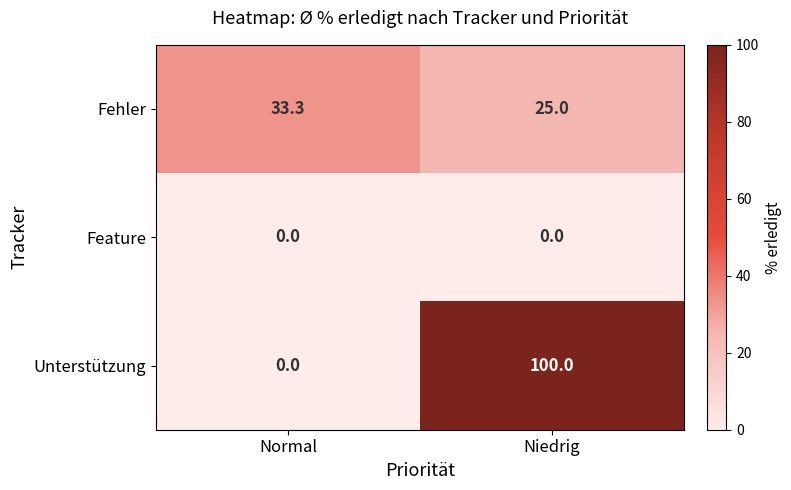

What is the difference between the Unterstützung values at Normal and Niedrig?

100.0